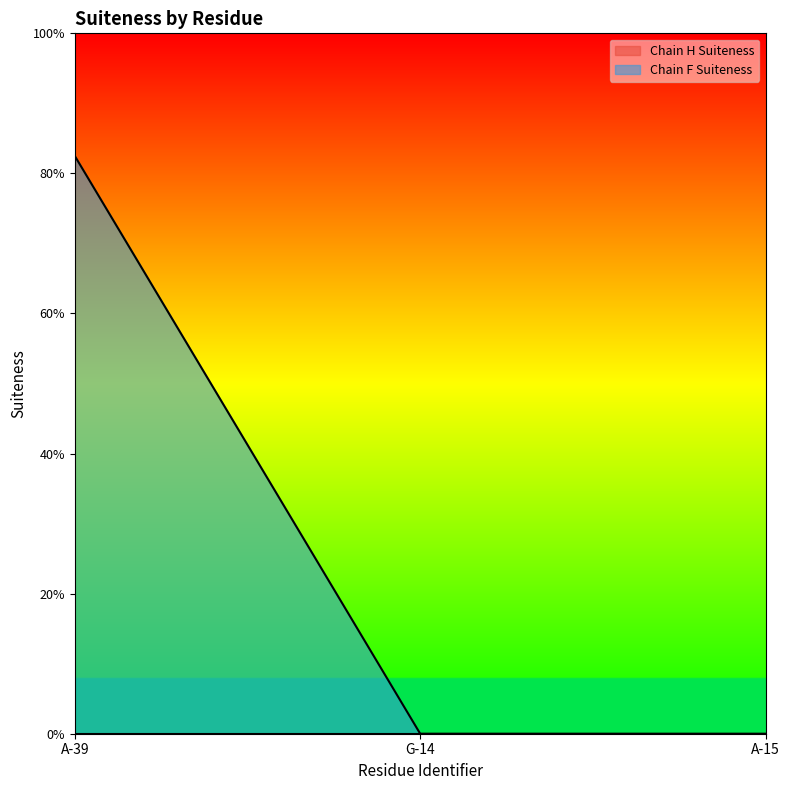

The Chain F Suiteness line series shows 0.0 at G-14. True or false?

True